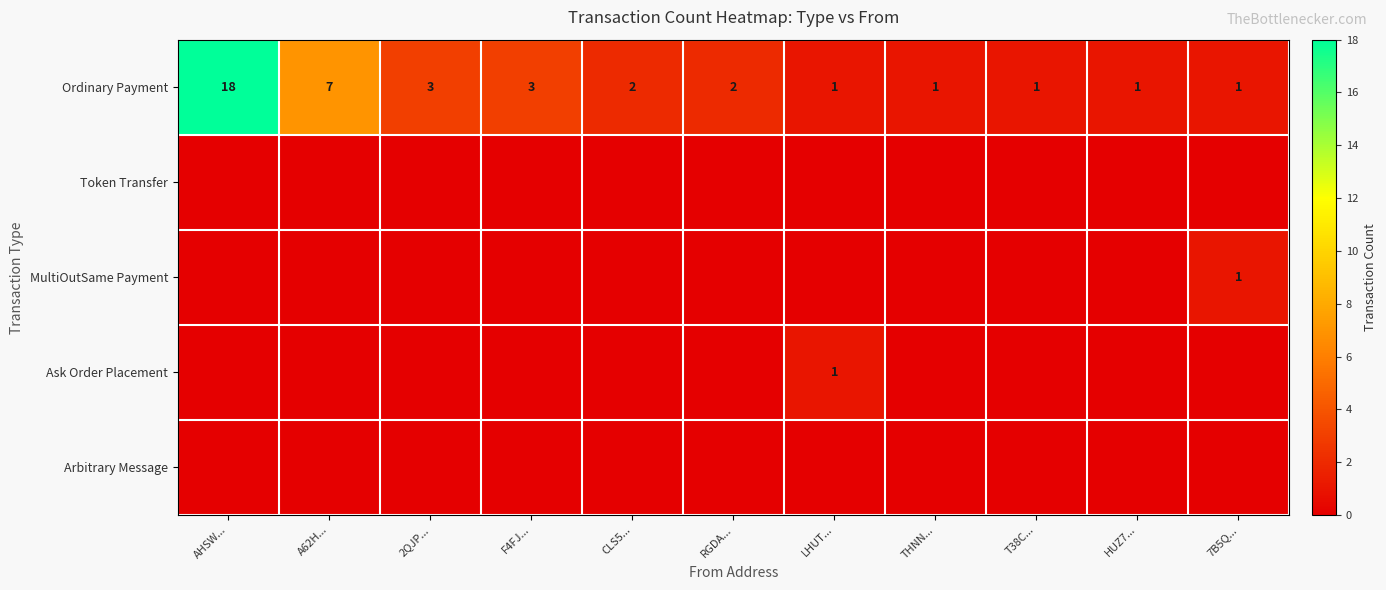

True or false: Ordinary Payment has a value of 1 at HUZ7....

True